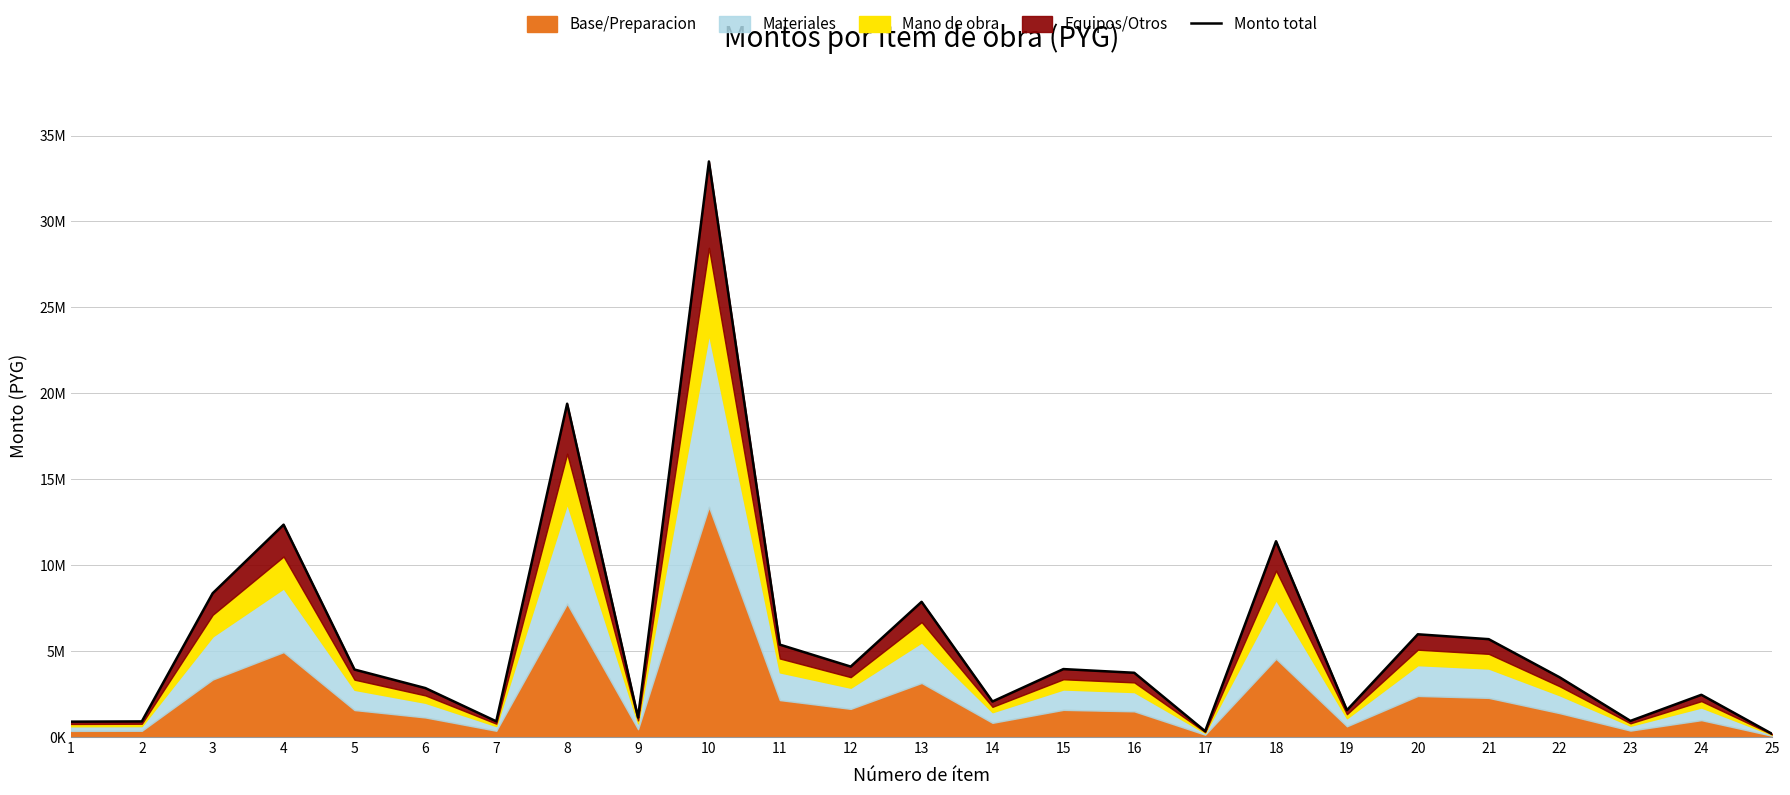

What is the value of the 18th point from the left?

11392594